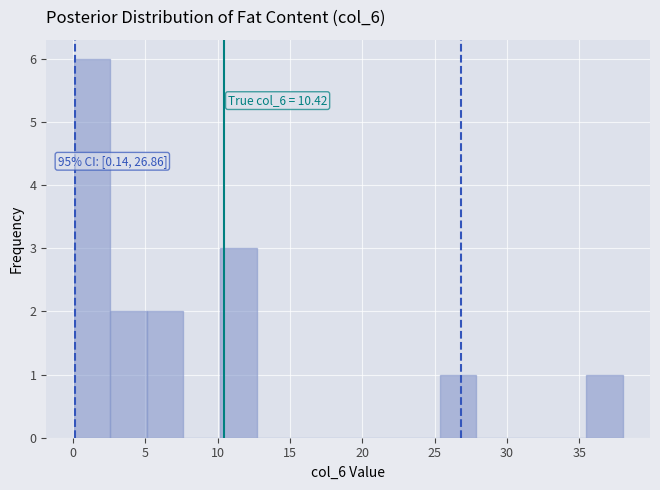

Over which range of the x-axis is the bar tallest?

0.0 to 2.5